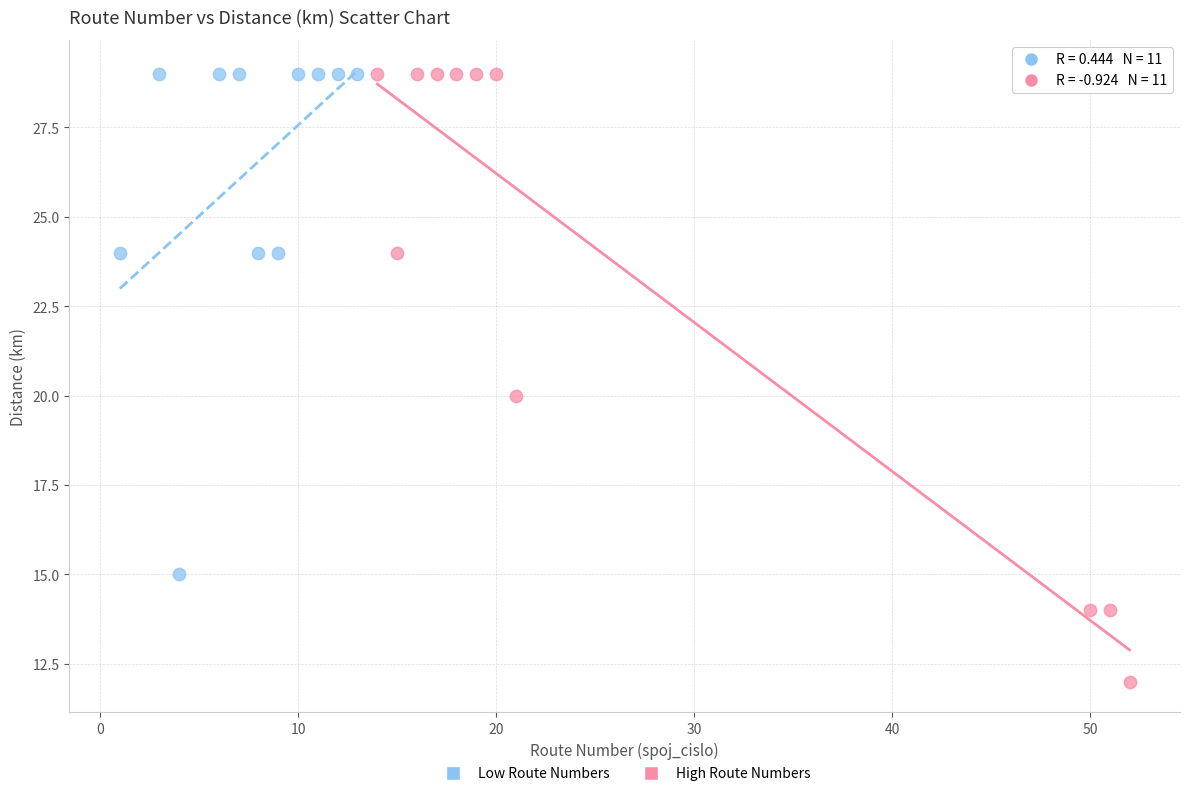

Which series reaches the minimum Y coordinate?

High Route Numbers